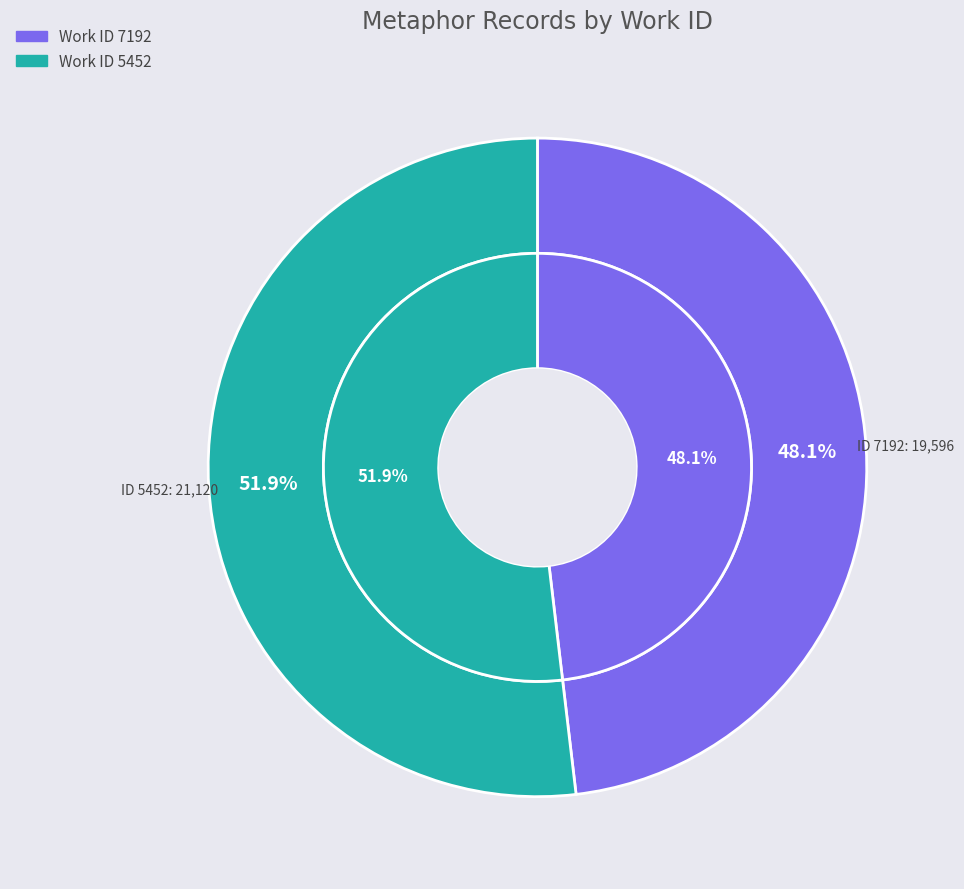

What percentage is the 7192 slice, to the nearest percent?

48%